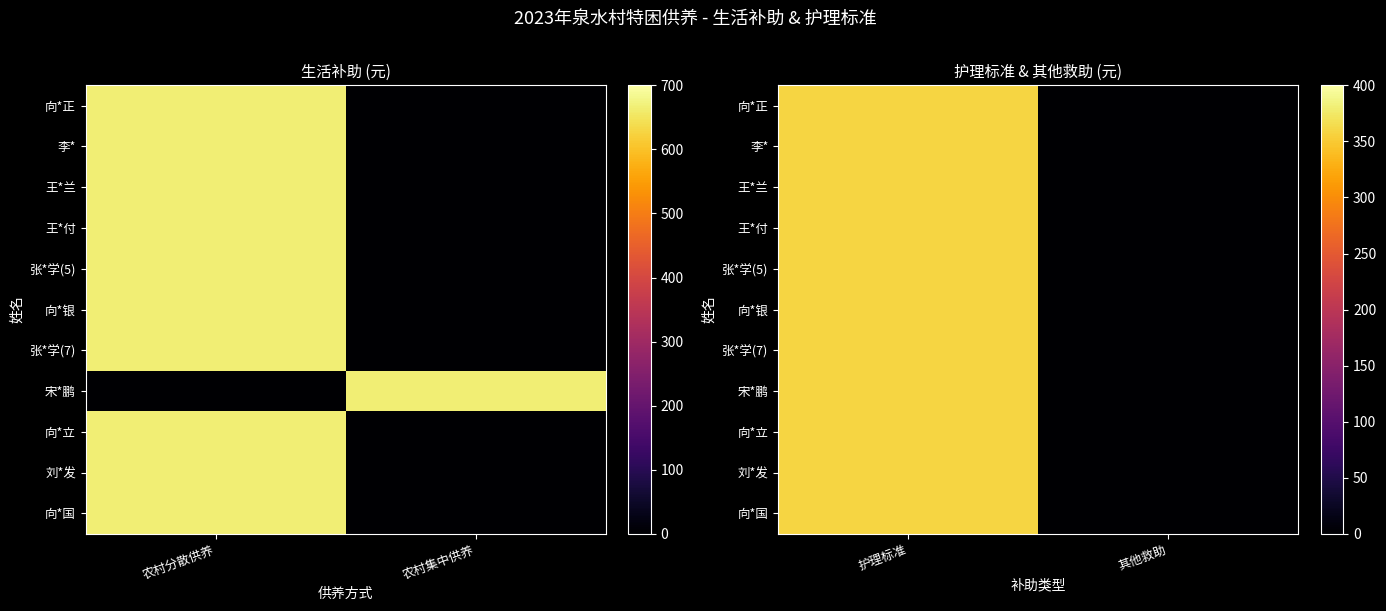

Which series has the largest range (max minus min)?

向*正